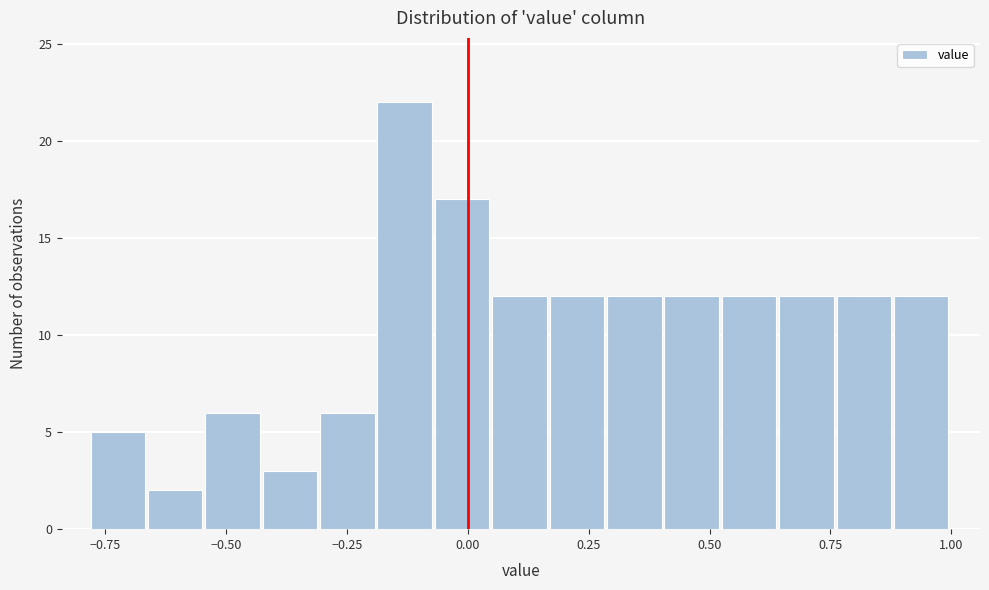

Around what value on the x-axis is the tallest bar? Give the approximate position of its centre, as read against the axis.

-0.15